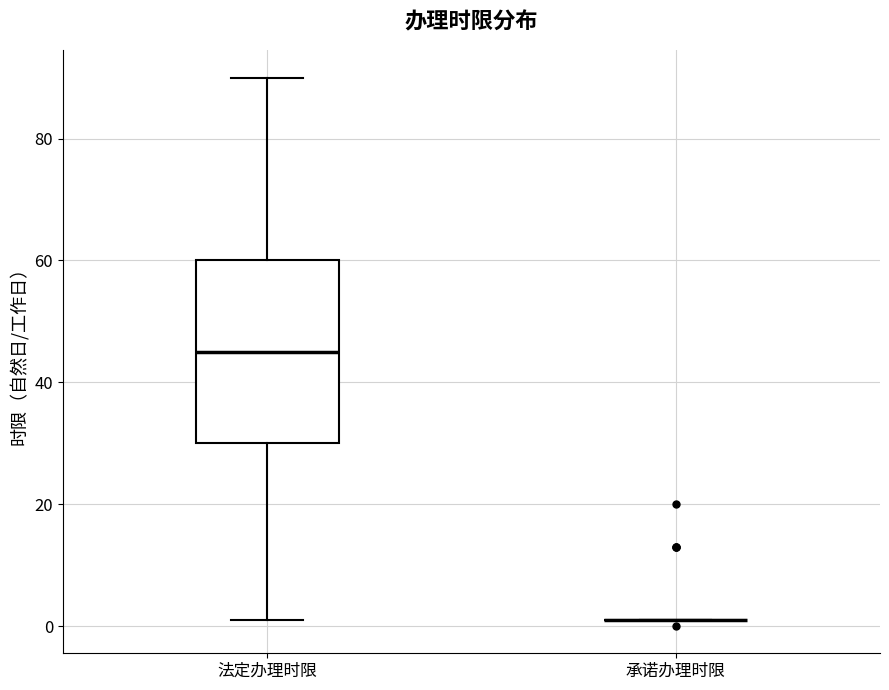

Reading left to right, read every box against the y-axis: the position of its median line, the range the box covers, and the ends of its whiskers. The values are not printed on the chart, so give them approximately, as read against the axis.

法定办理时限: median 46, box 30 to 60, whiskers 2 to 90
承诺办理时限: box collapsed to a line at 2, whiskers 2 to 2